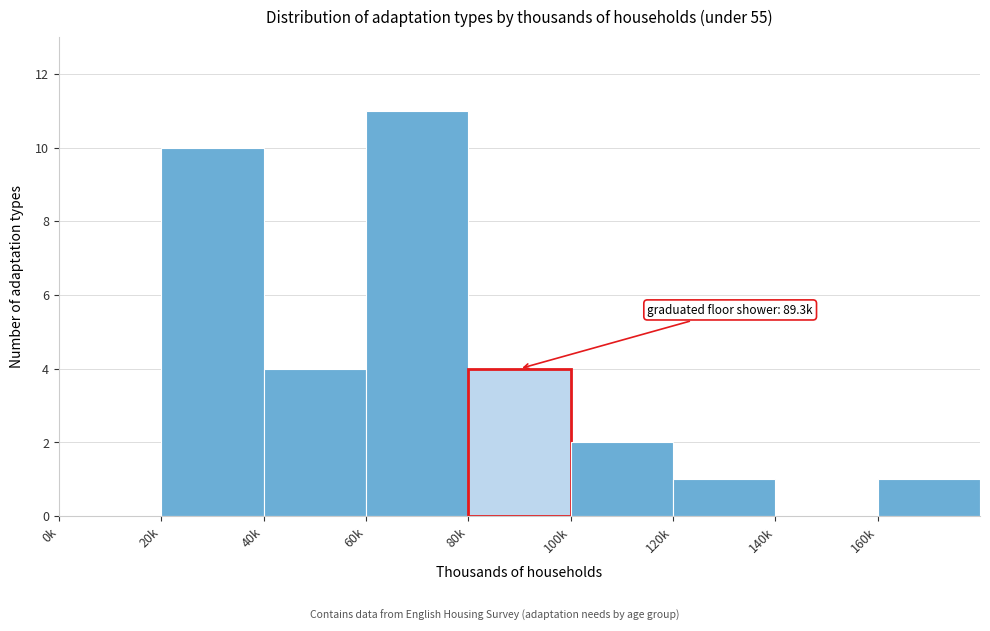

Reading left to right, transcribe all the data shown in this chart.

0k=0	20k=10	40k=4	60k=11	80k=4	100k=2	120k=1	140k=0	160k=1